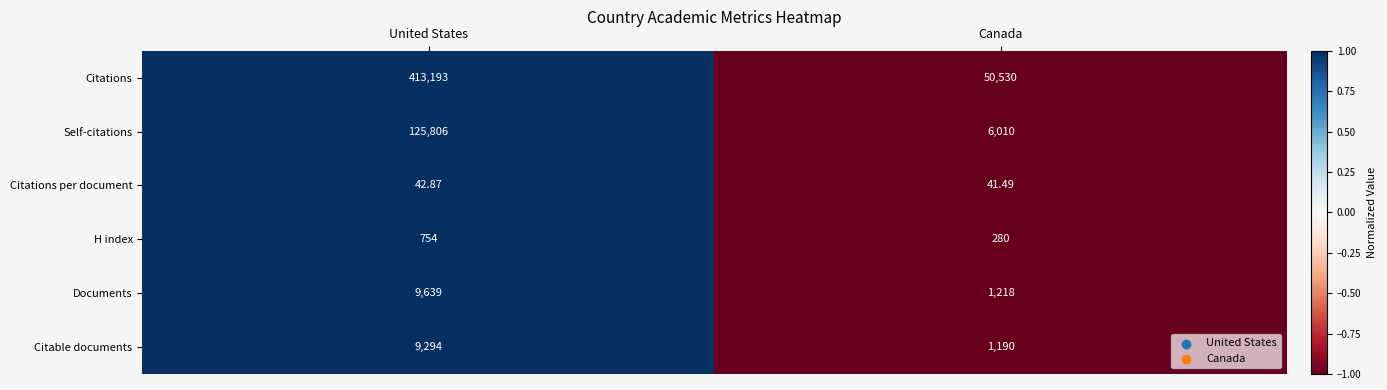

How many categories are shown in the chart?

2